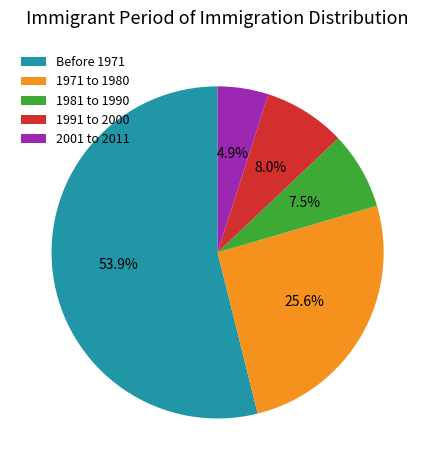

To the nearest percent, what percentage of the pie is 2001 to 2011?

5%